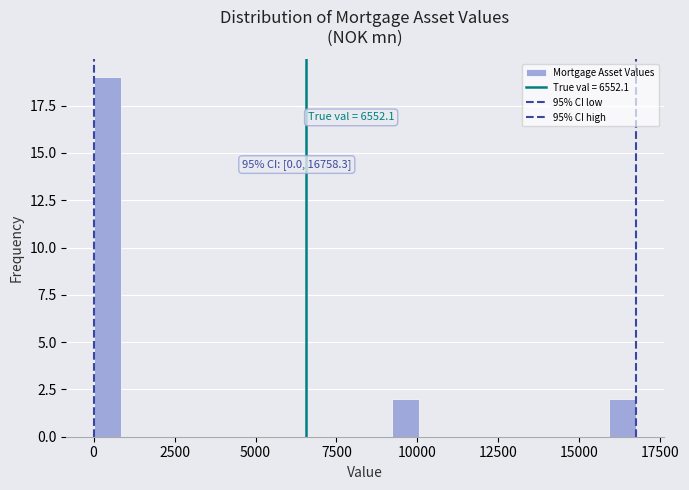

Read against the x-axis, roughly where is the centre of the tallest bar?

500